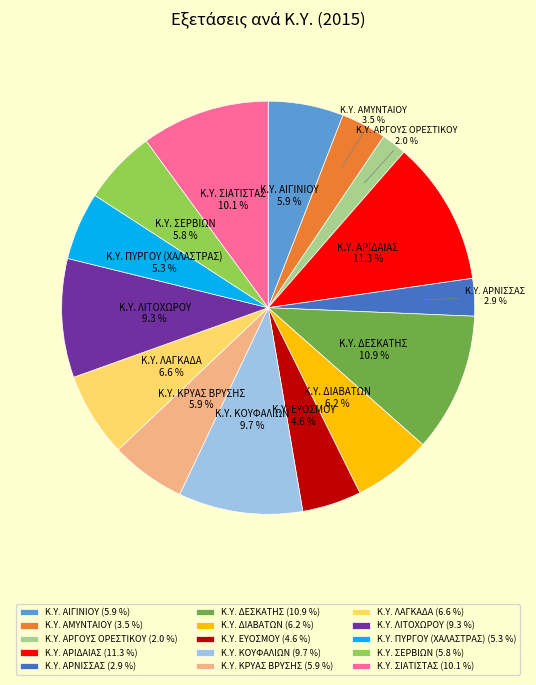

To the nearest percent, what is the difference between the Κ.Υ. ΔΕΣΚΑΤΗΣ and Κ.Υ. ΠΥΡΓΟΥ (ΧΑΛΑΣΤΡΑΣ) slice percentages?

6%